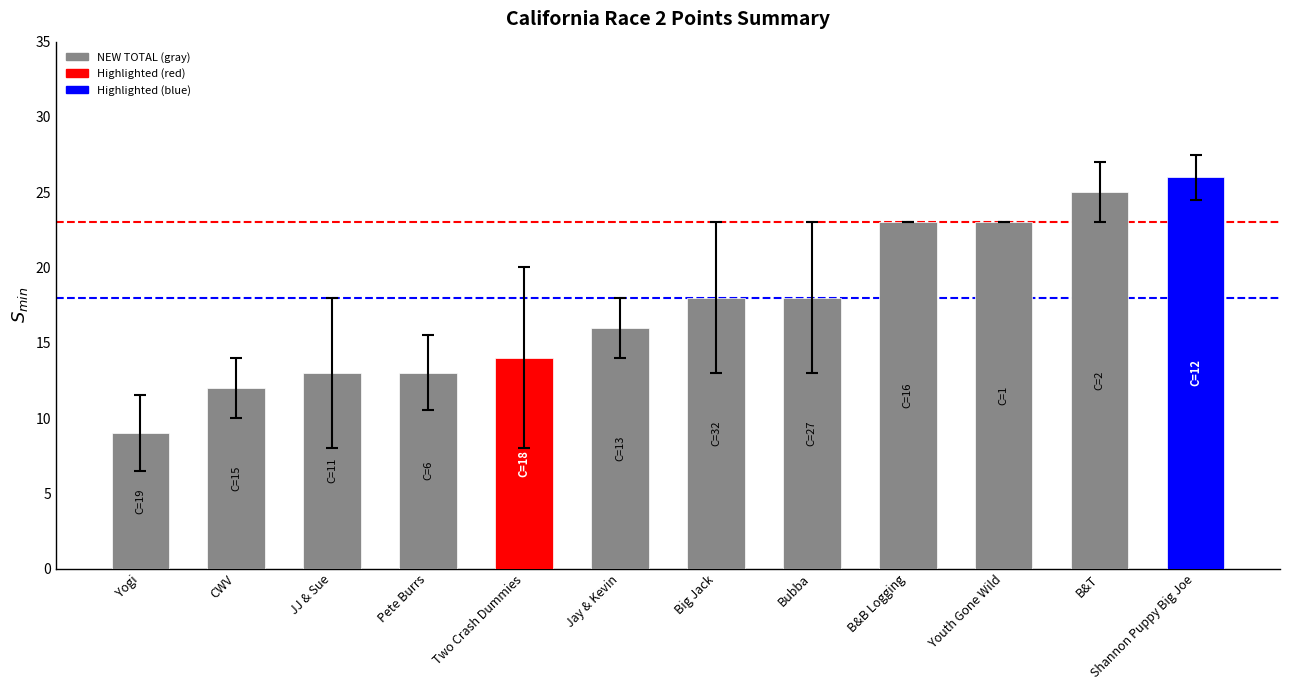

What is the sum of the values at B&B Logging and Pete Burrs?

36